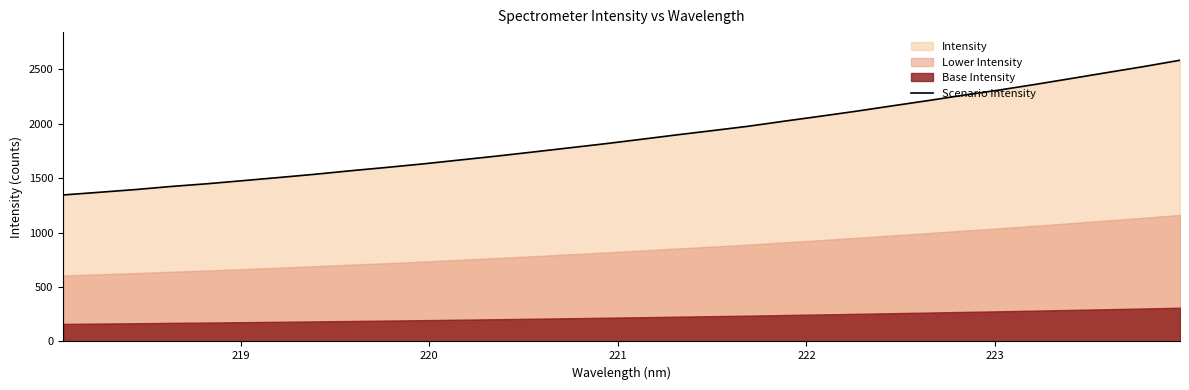

Reading left to right, list all the values displayed in this chart.

1346.6	1371.0	1396.1	1424.8	1449.8	1478.5	1507.5	1537.3	1570.1	1600.6	1632.9	1667.9	1702.9	1740.2	1778.1	1816.1	1856.6	1898.0	1937.7	1977.8	2024.5	2069.7	2116.2	2165.4	2213.9	2264.5	2312.1	2363.9	2418.3	2473.0	2527.3	2584.9